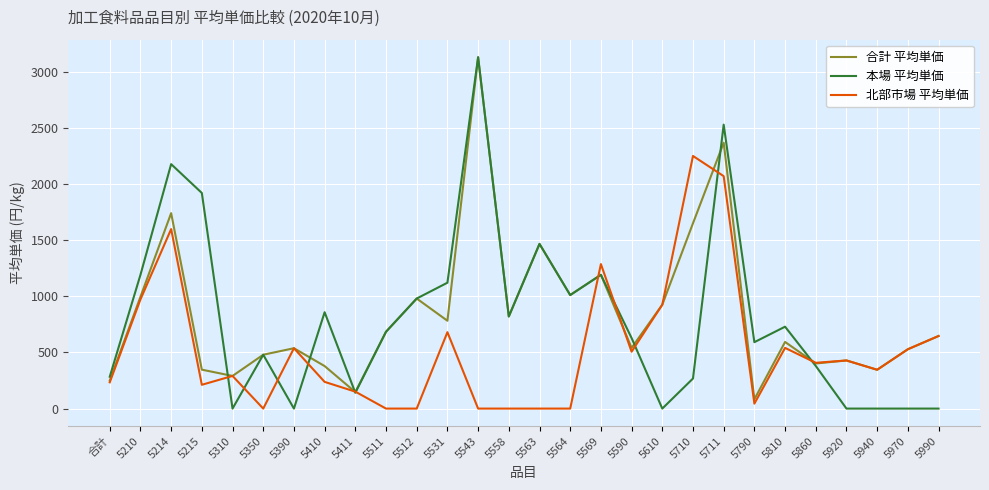

How many categories are shown in the chart?

28